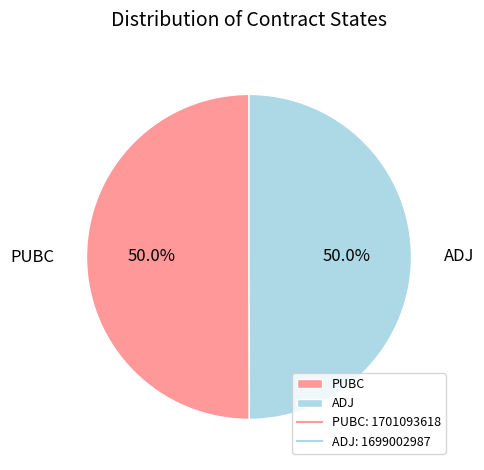

What is the ratio of the value at ADJ to the value at PUBC?

1.0